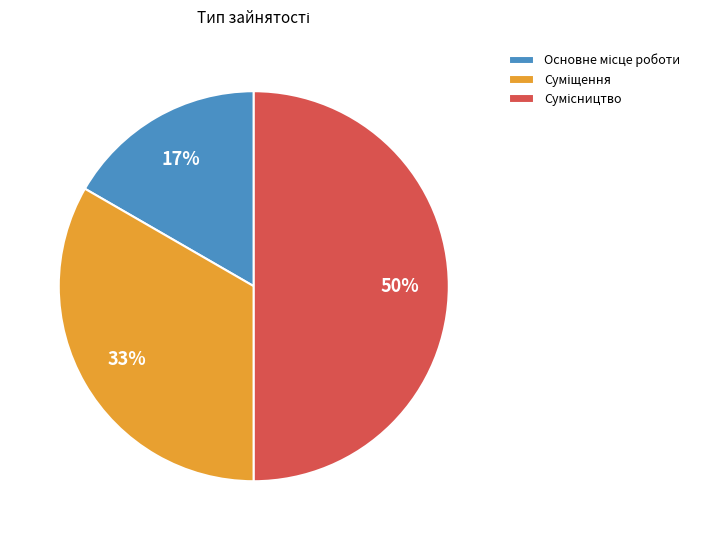

Count the number of slices in the pie.

3